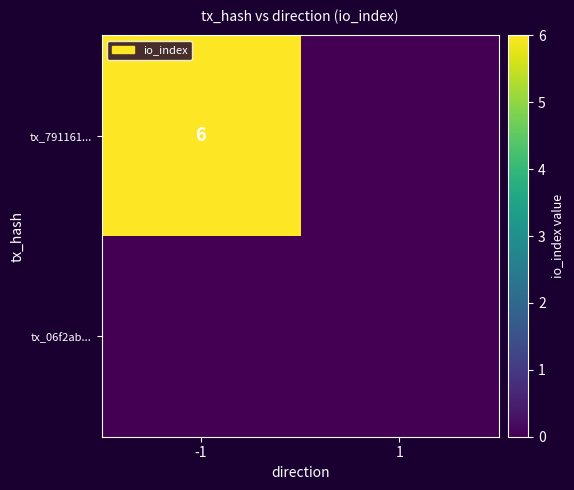

True or false: tx_791161... has a value of 4 at -1.

False